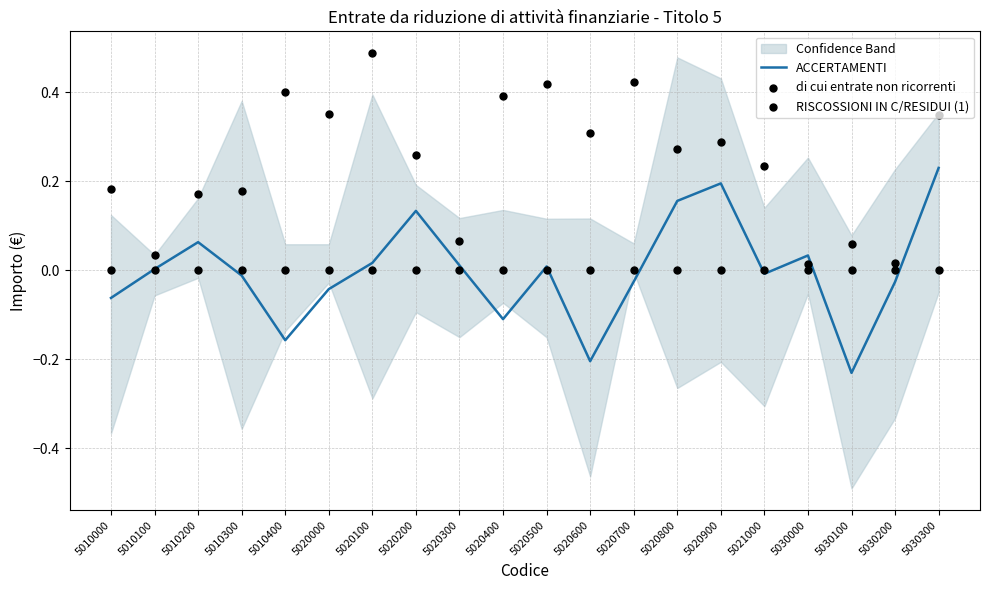

At which category is the sum across all series the highest?

5030300